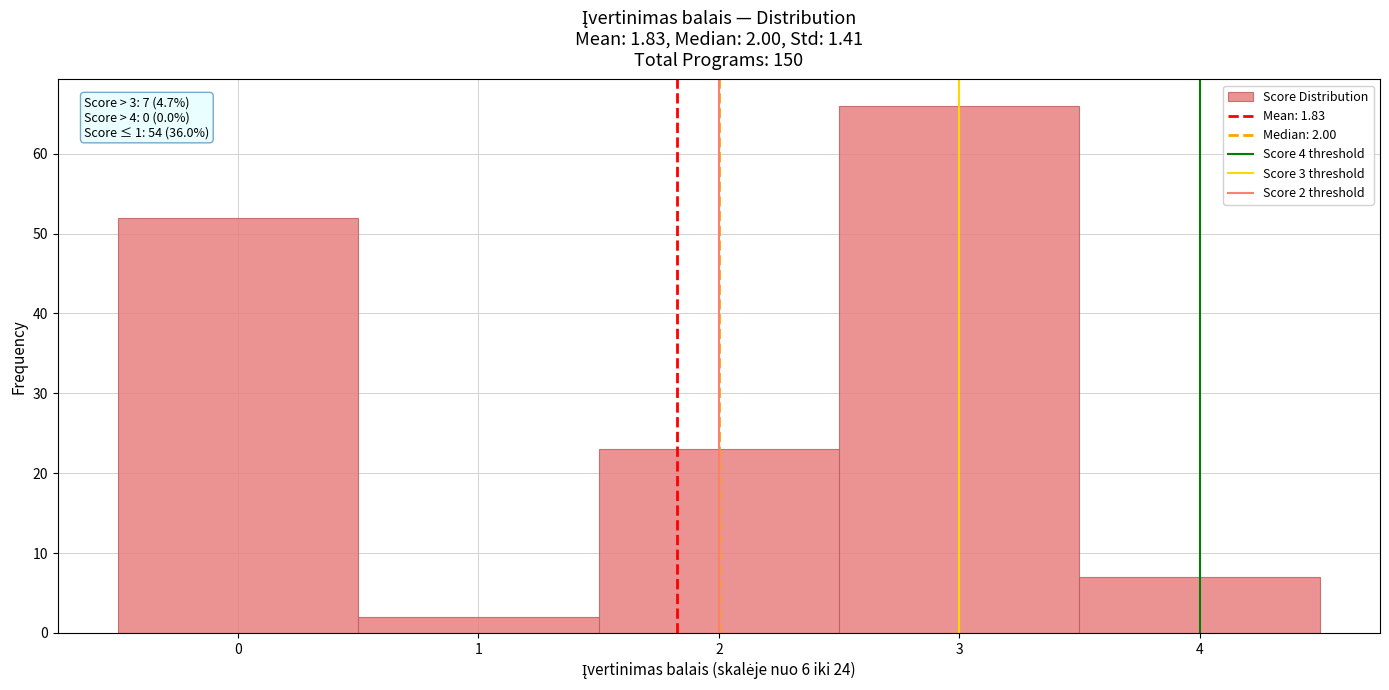

Over which range of the x-axis is the bar tallest?

2.5 to 3.5